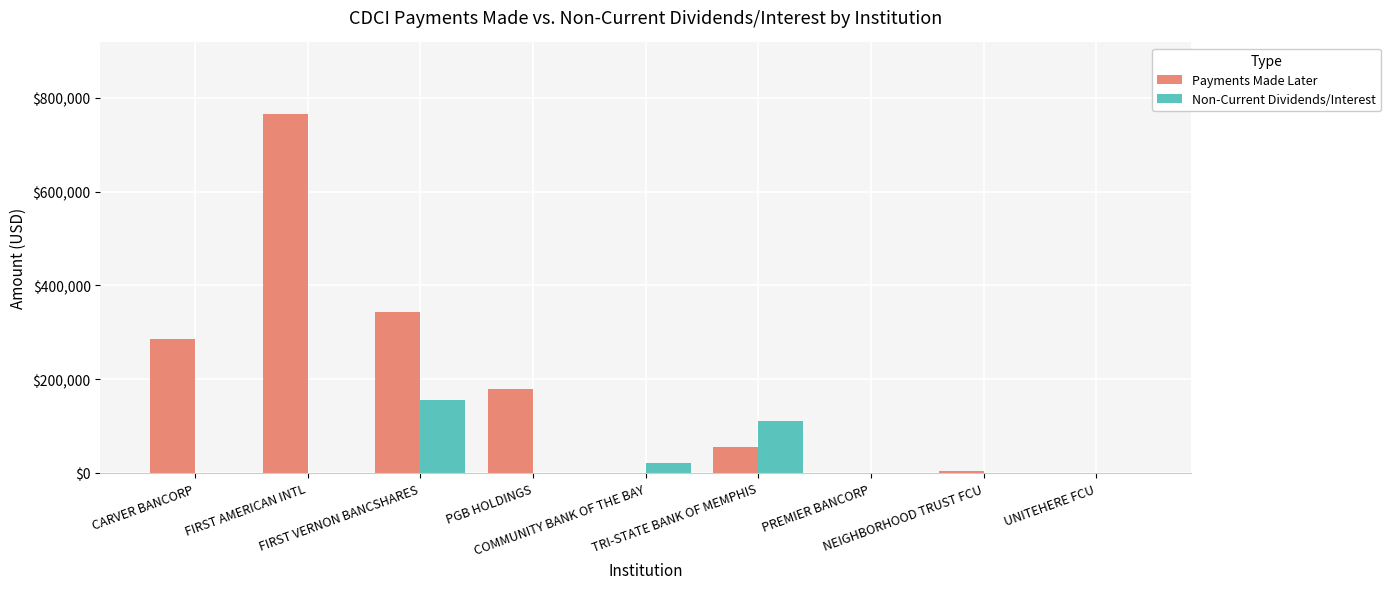

What is the greatest value displayed?

765000